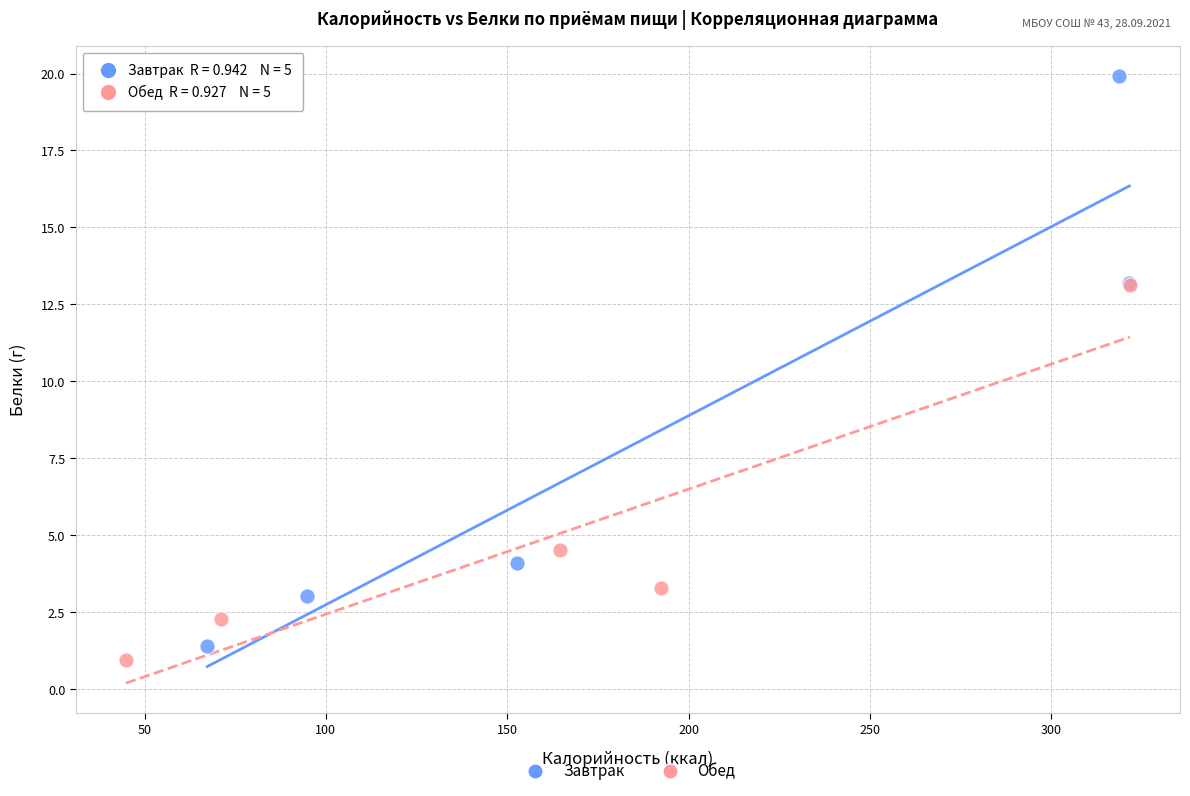

Which series contains the lowest Y value?

Обед